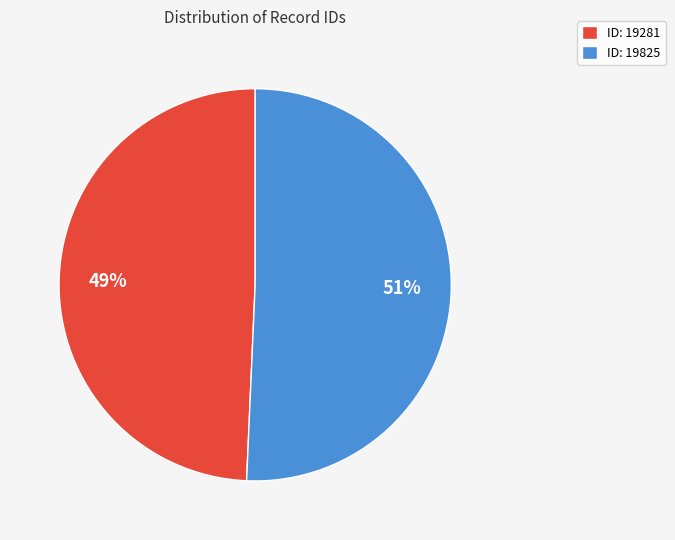

Approximately how many times larger is the value at ID: 19825 compared to ID: 19281?

1.0